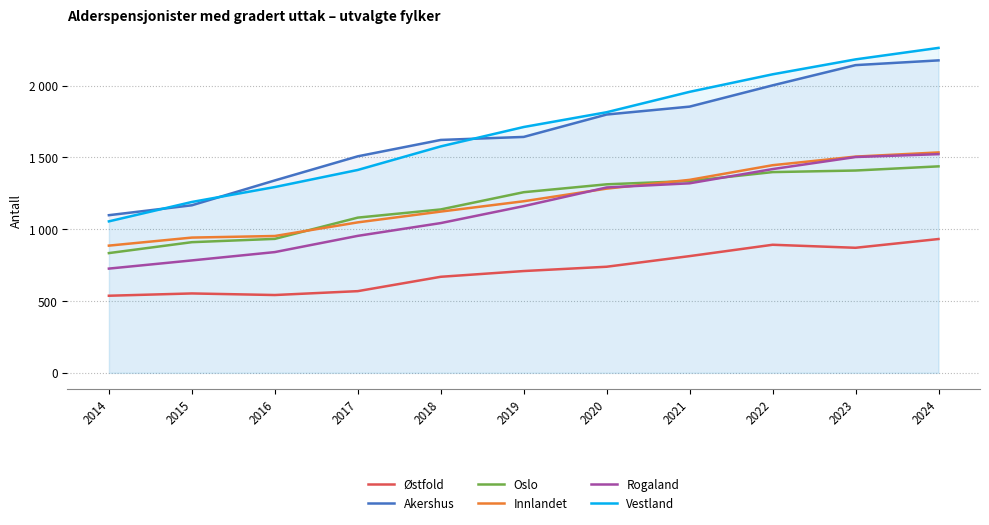

List the labels in order of Vestland value, smallest first.

2014, 2015, 2016, 2017, 2018, 2019, 2020, 2021, 2022, 2023, 2024